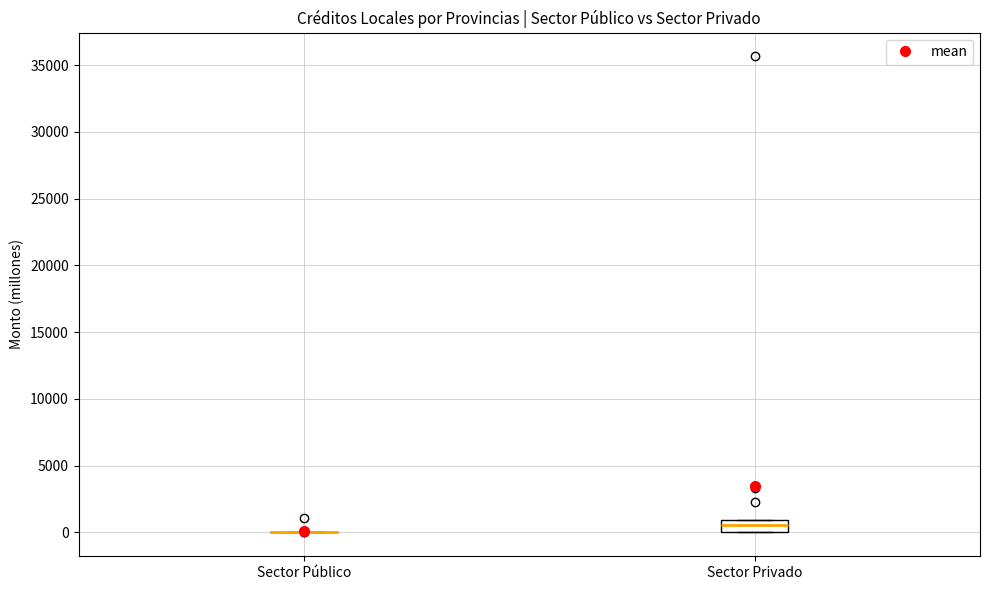

Reading left to right, read every box against the y-axis: the position of its median line, the range the box covers, and the ends of its whiskers. The values are not printed on the chart, so give them approximately, as read against the axis.

Sector Público: box collapsed to a line at 0, whiskers 0 to 0
Sector Privado: median 500, box 0 to 1000, whiskers 0 to 1000